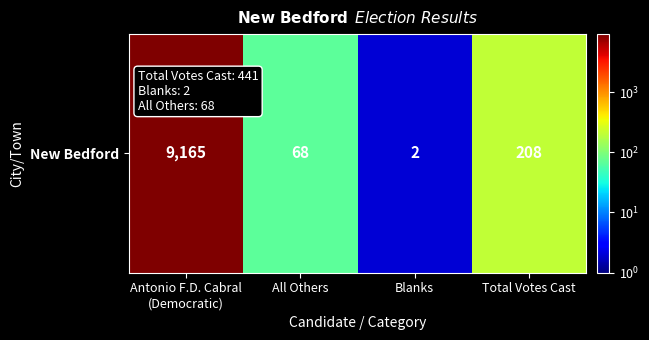

Rank the categories by value from lowest to highest.

Blanks, All Others, Total Votes Cast, Antonio F.D. Cabral
(Democratic)